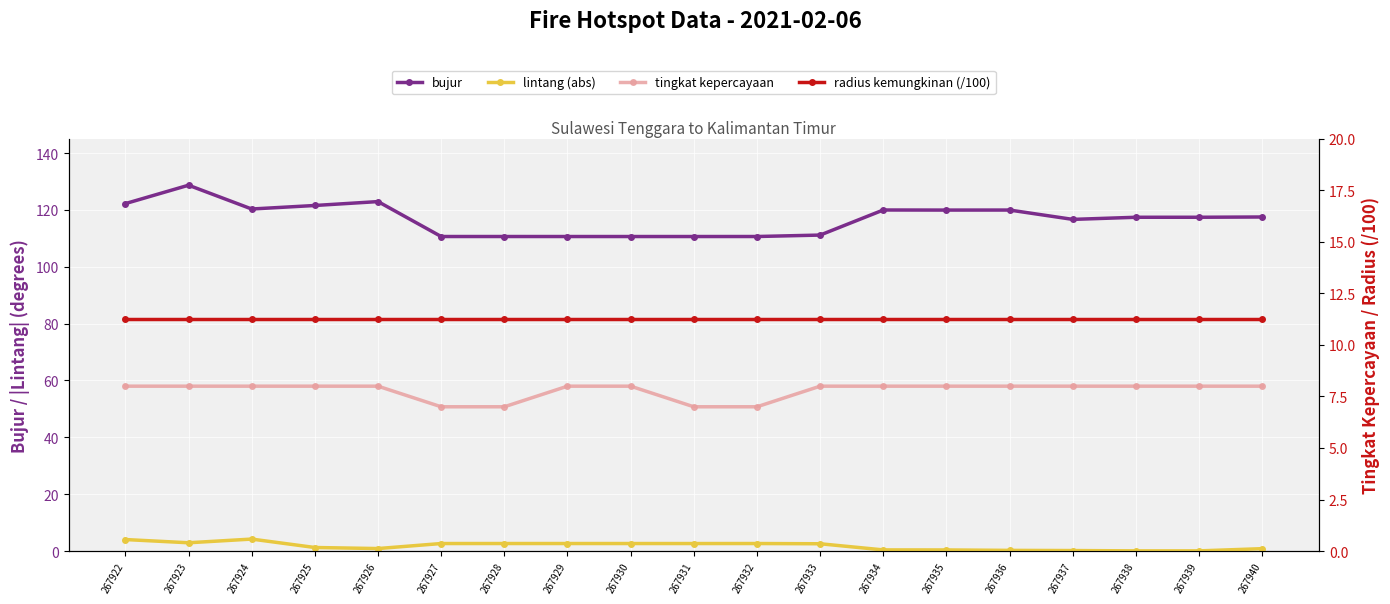

What is the difference between the second highest and minimum values in the lintang (abs) series?

4.0